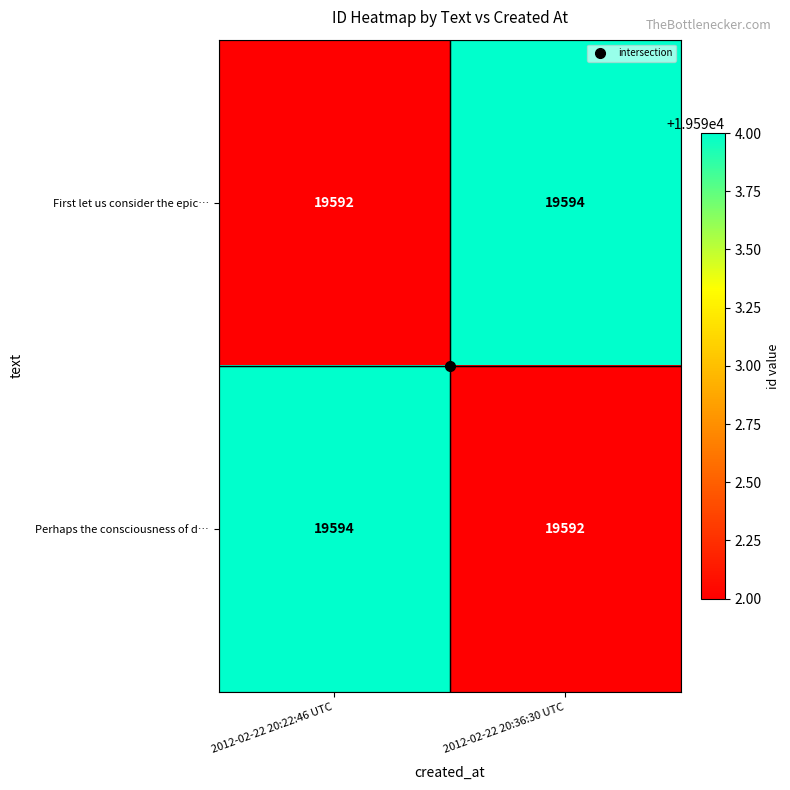

List the labels in order of Perhaps the consciousness of d… value, largest first.

2012-02-22 20:22:46 UTC, 2012-02-22 20:36:30 UTC